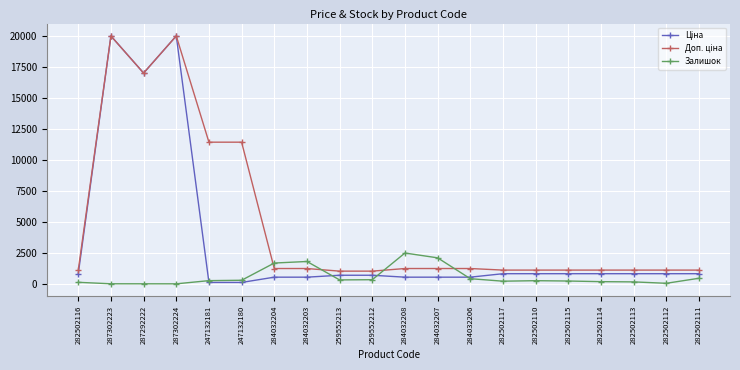

The value of Залишок at 282502110 is 256.0. True or false?

True